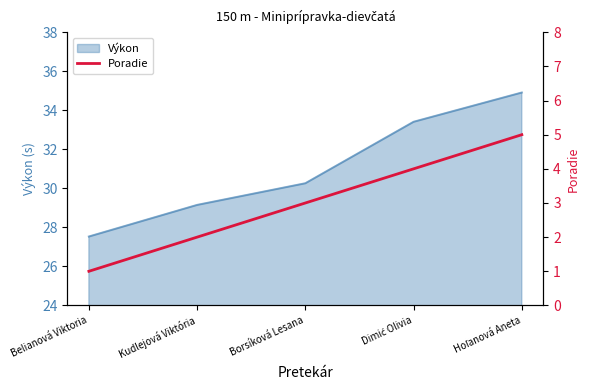

Does the chart display data point markers on the line(s)?

No